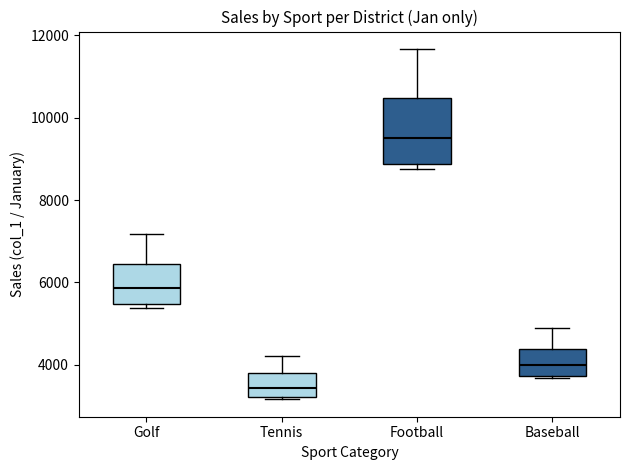

Which box's median line is the highest?

Football